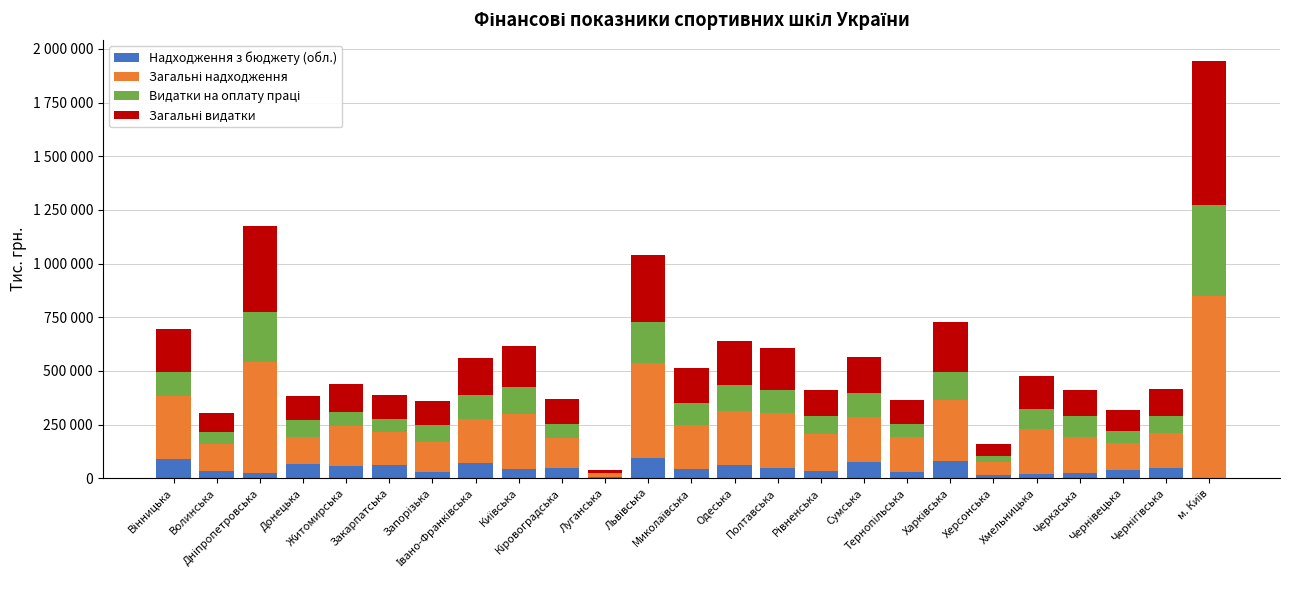

List the series in order of their peak value, highest first.

Загальні надходження, Загальні видатки, Видатки на оплату праці, Надходження з бюджету (обл.)